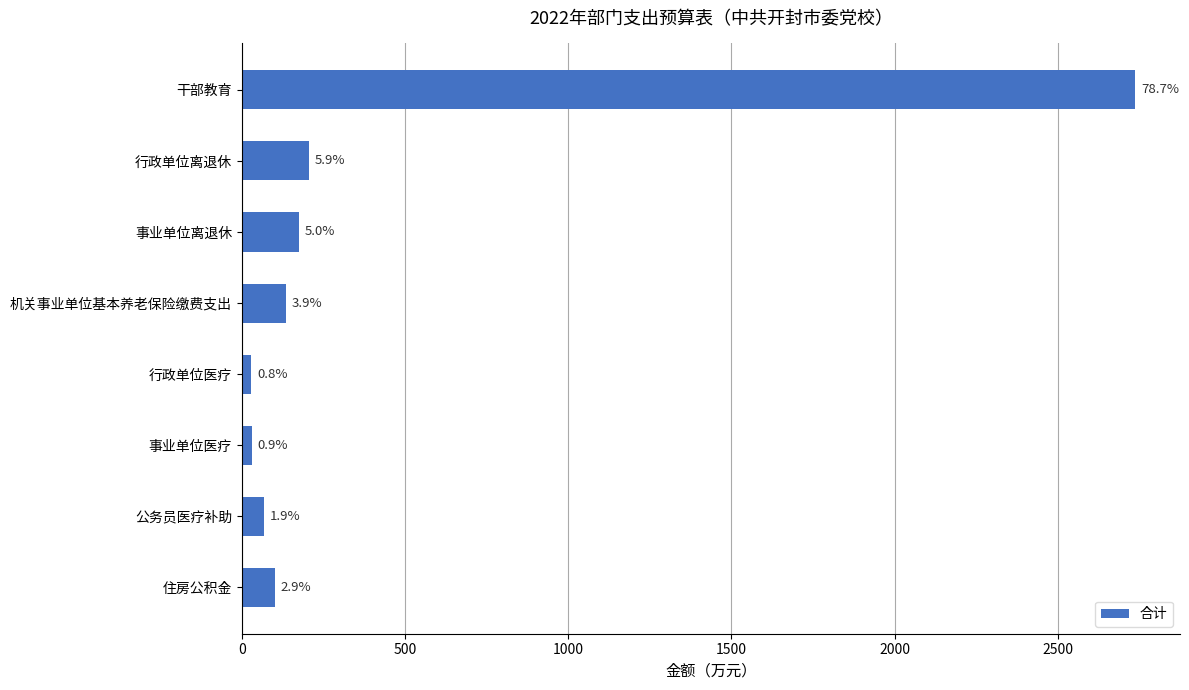

Does the chart contain any negative values?

No